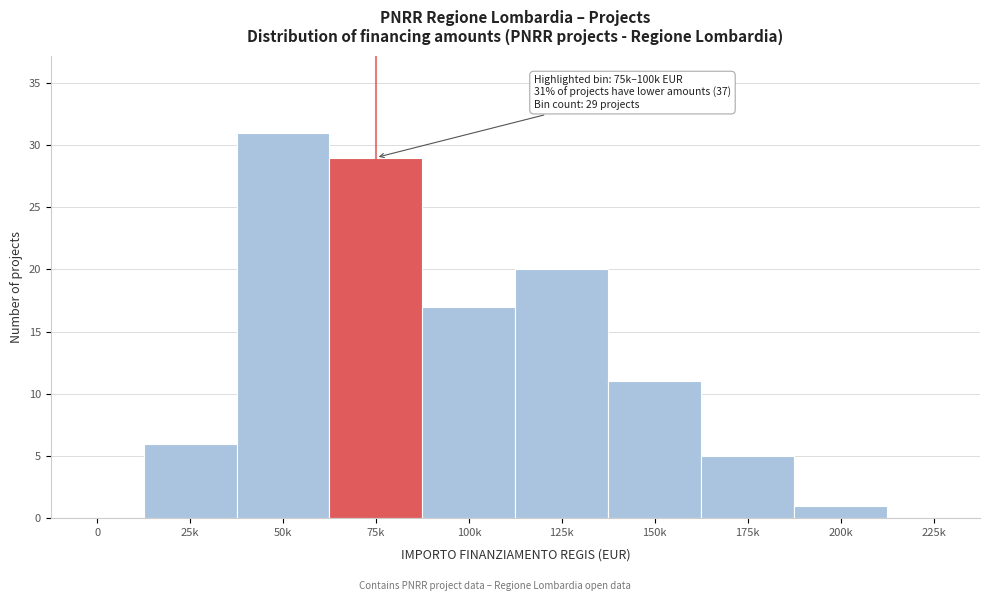

Reading left to right, list all the values displayed in this chart.

0=0	25k=6	50k=31	75k=29	100k=17	125k=20	150k=11	175k=5	200k=1	225k=0